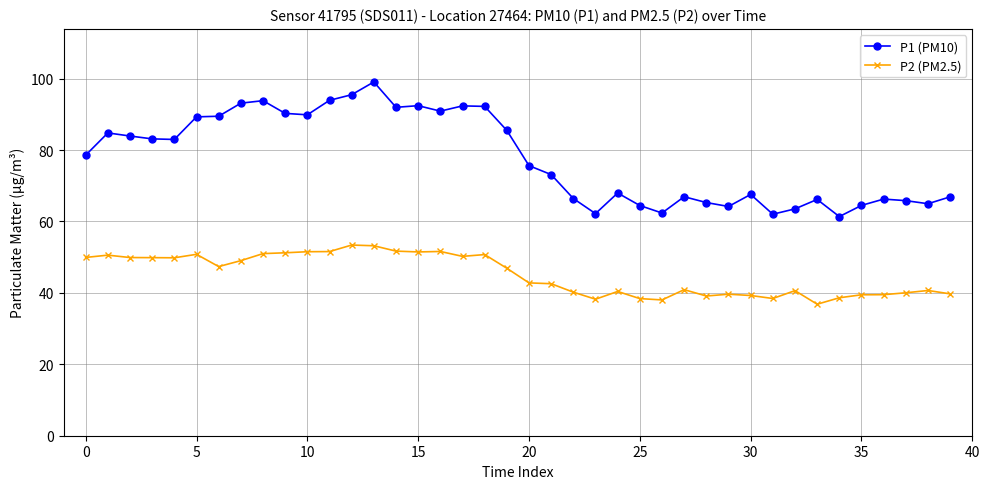

List the series in order of their peak value, highest first.

P1 (PM10), P2 (PM2.5)